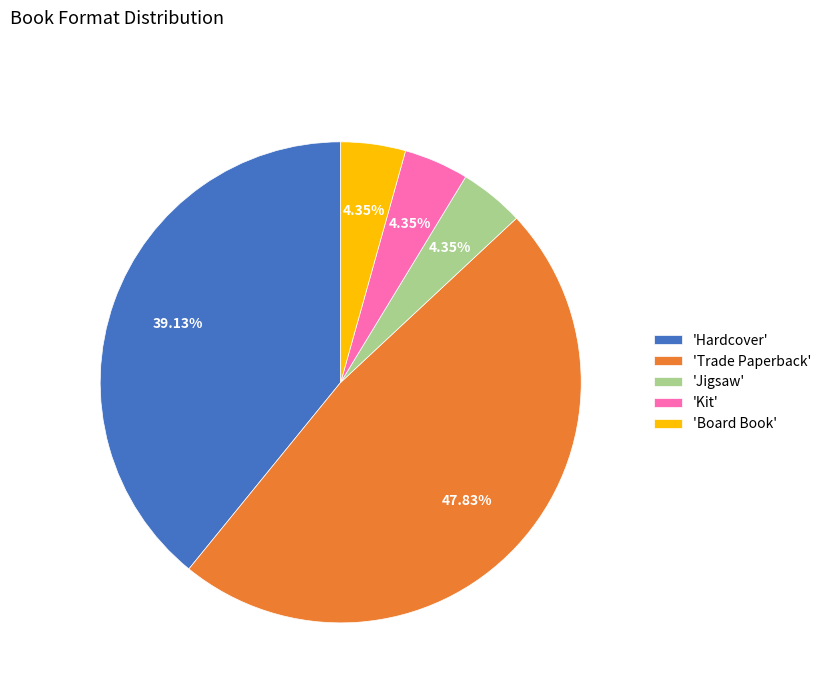

Is the sum of 'Kit' and 'Trade Paperback' greater than half?

Yes